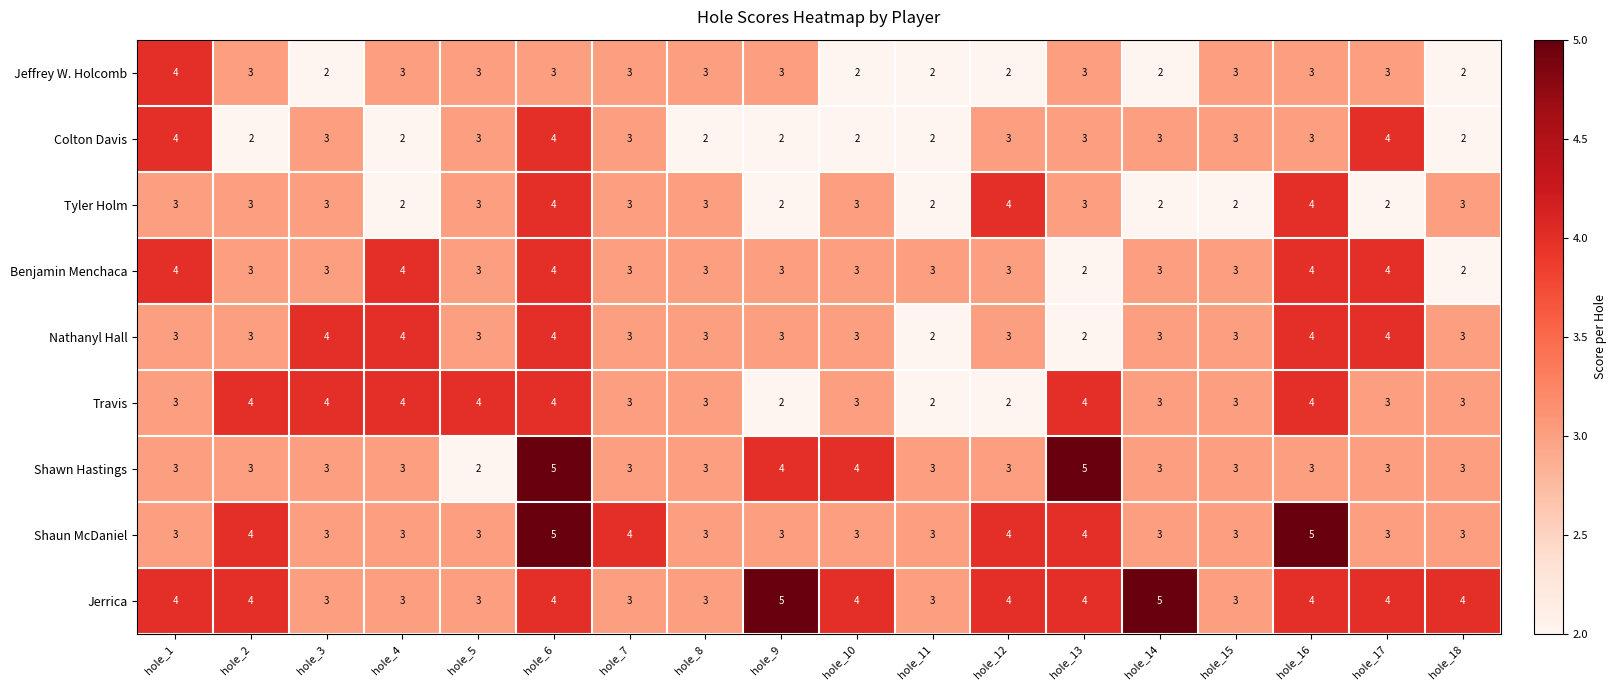

The value of Tyler Holm at hole_13 is 3. True or false?

True